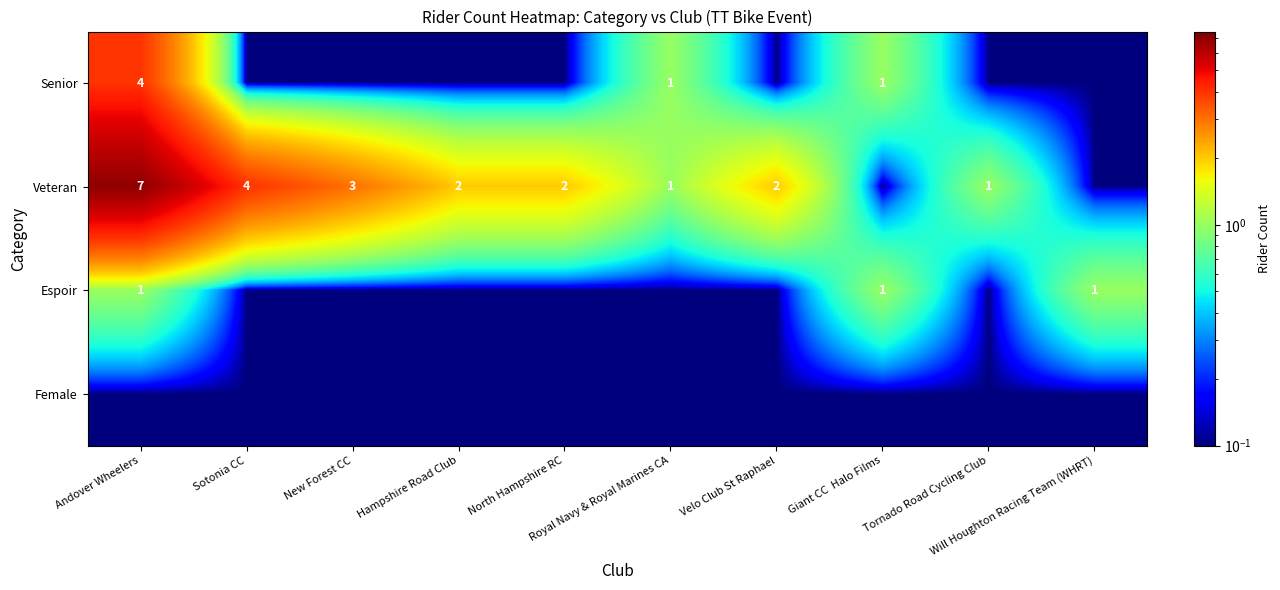

Where is Female nearest to the value 0?

Andover Wheelers